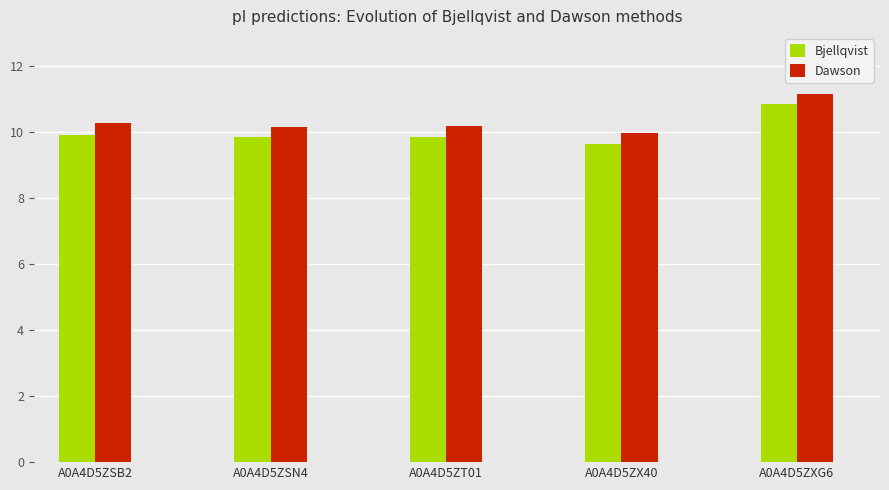

What is the label of the 2nd bar from the right?

A0A4D5ZX40